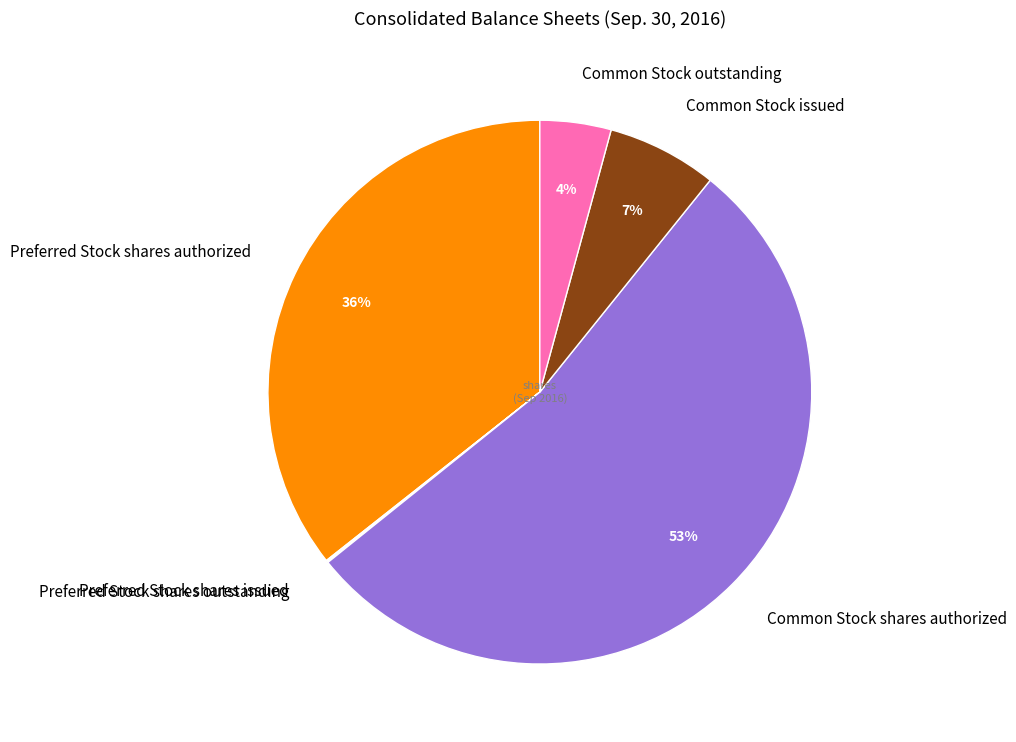

Does any single category account for the majority?

Yes